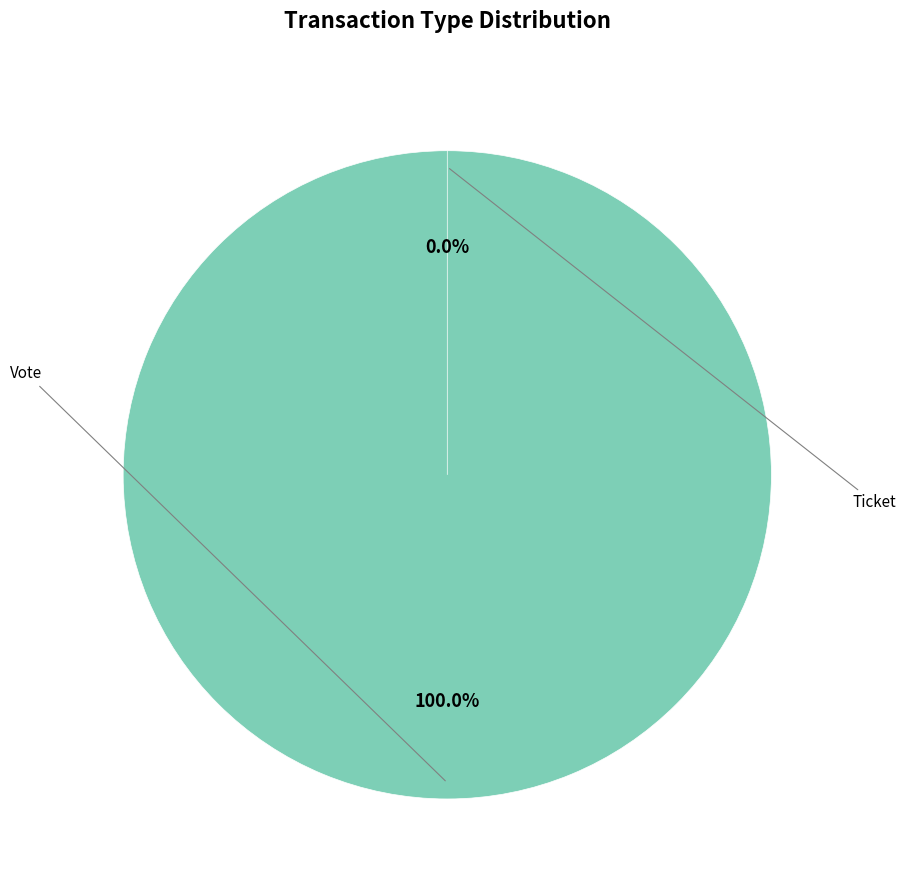

To the nearest percent, what is the average slice percentage?

50%